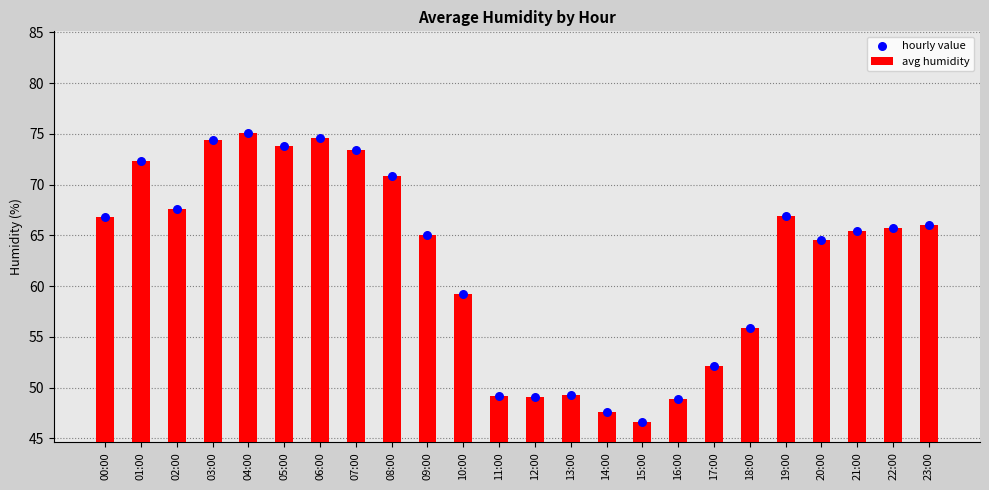

Which series has the largest total across all categories?

hourly value